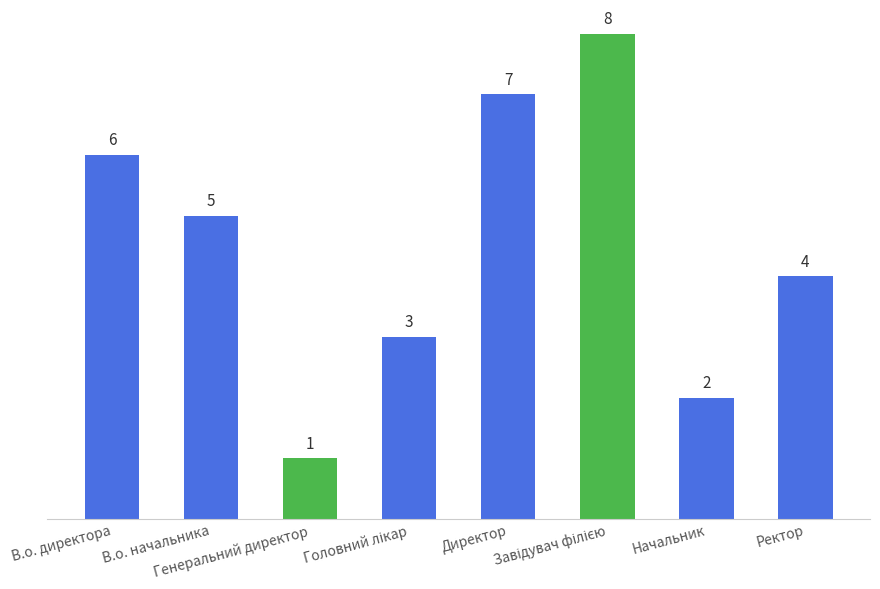

What is the change in value from В.о. директора to Ректор?

-2